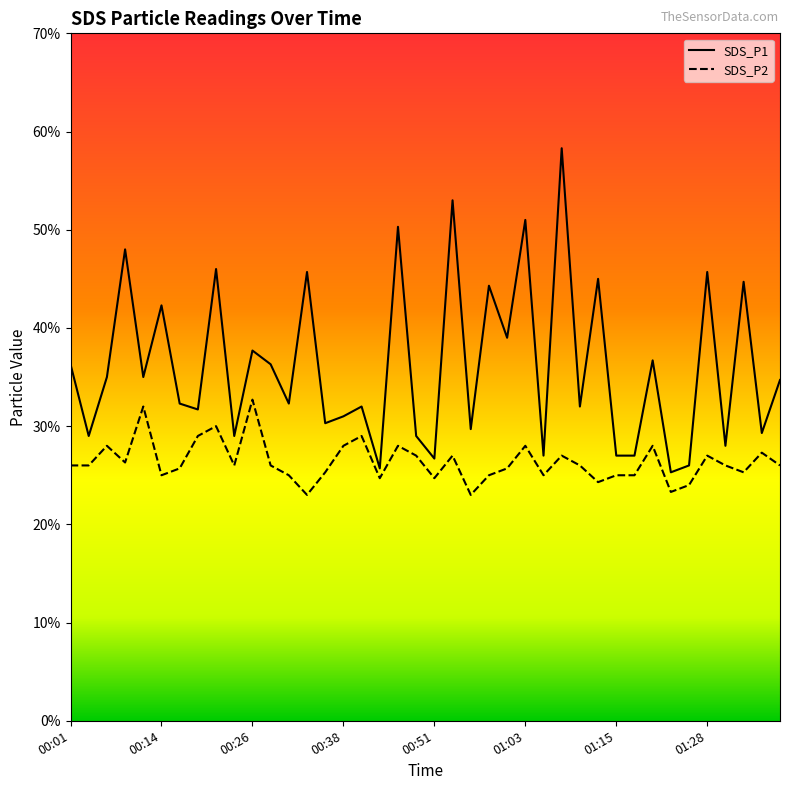

True or false: SDS_P1 and SDS_P2 cross at least once.

False